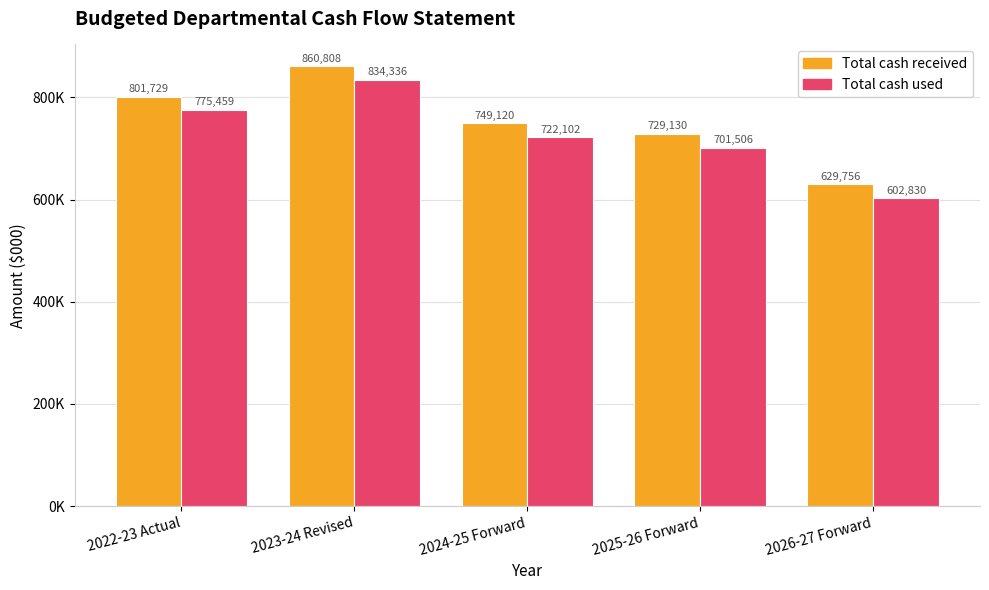

At which label does Total cash used first exceed 722102?

2022-23 Actual